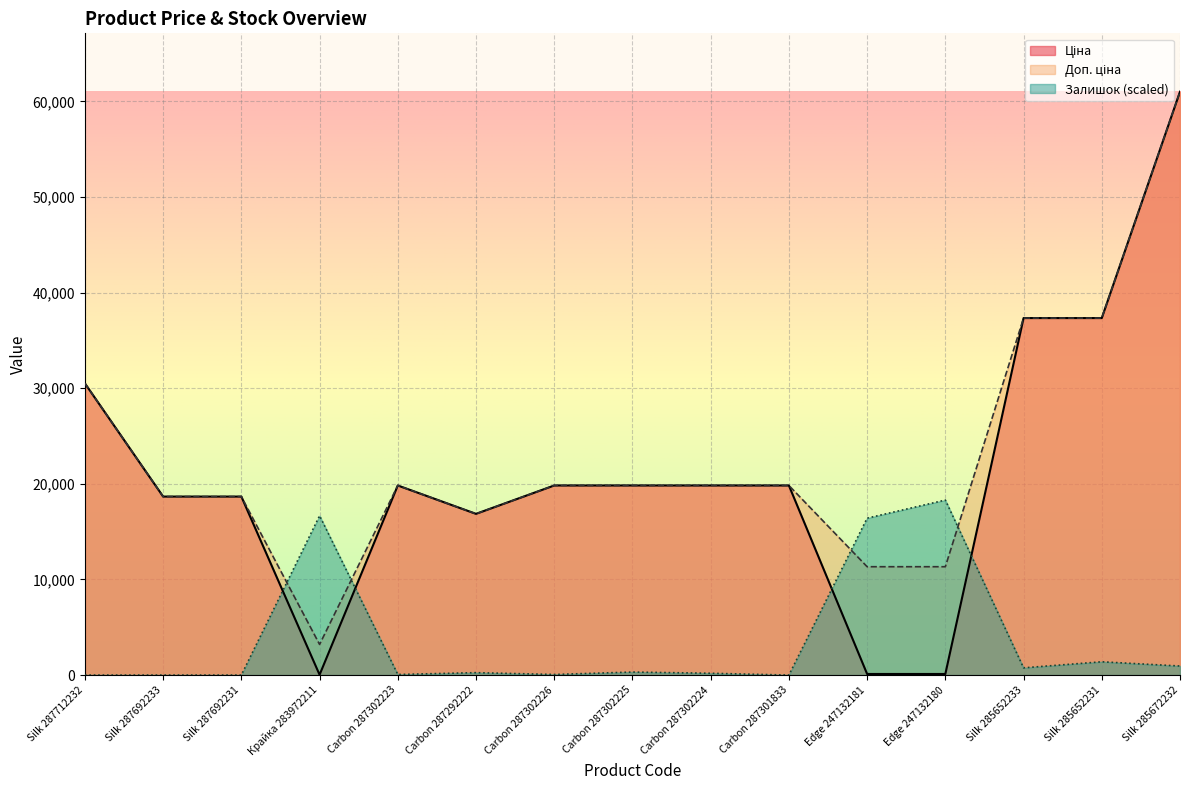

List the series in order of their peak value, highest first.

Ціна, Доп. ціна, Залишок